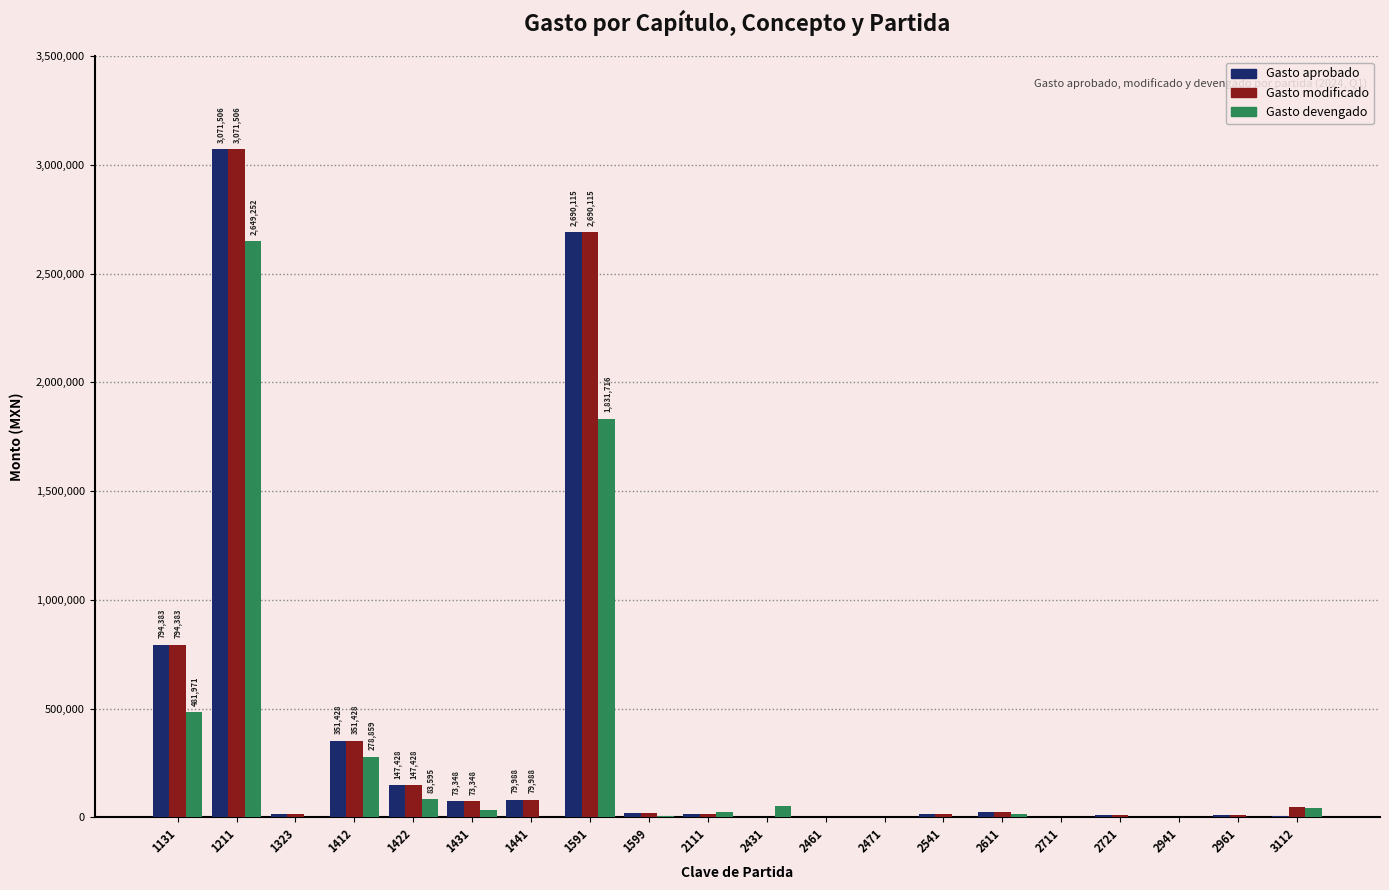

Are the bars horizontal?

No